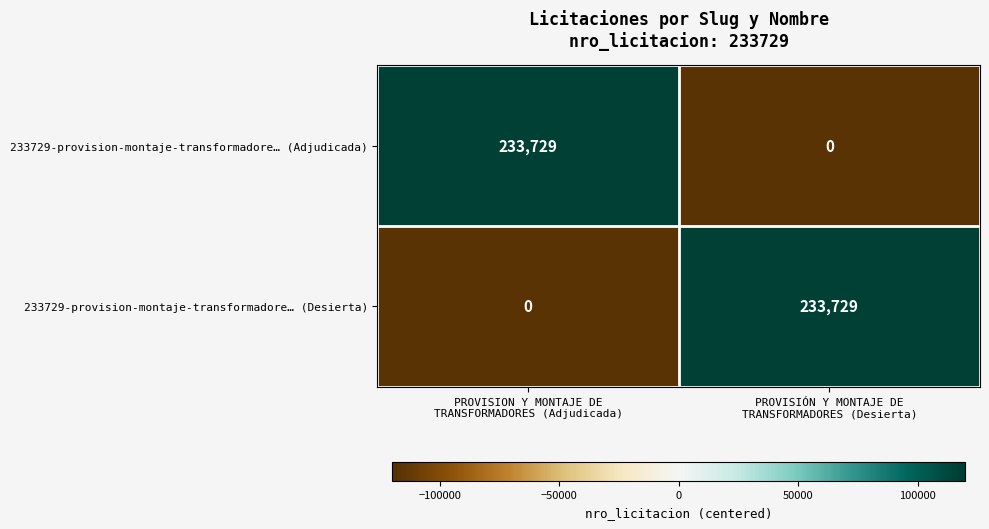

What is the greatest value displayed?

233729